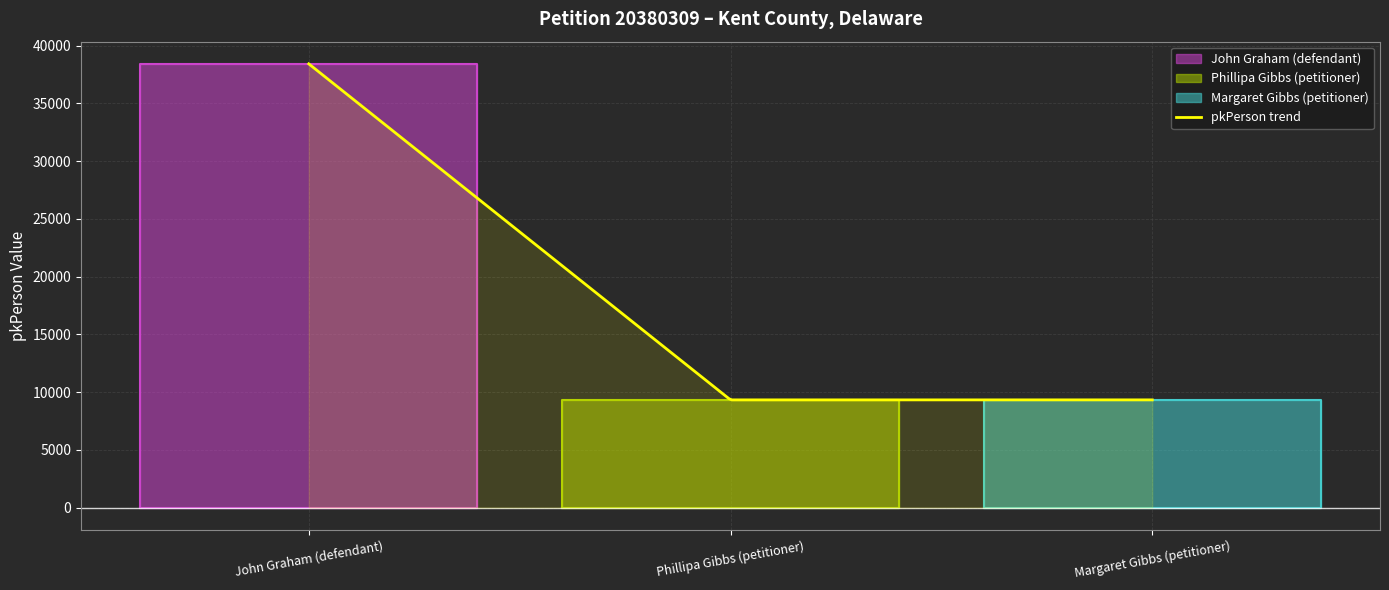

What is the label of the 1st point from the left?

John Graham (defendant)